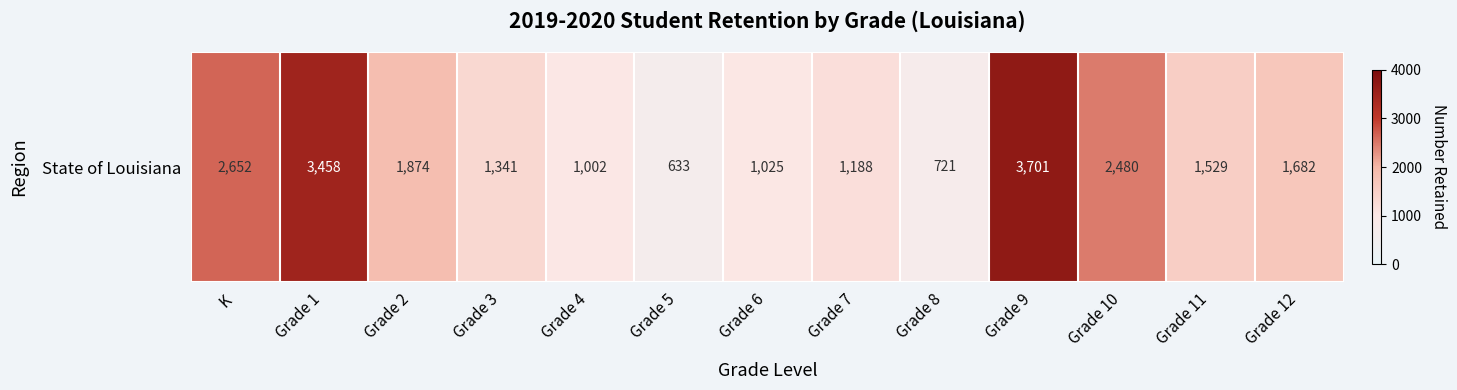

True or false: the data shows 1188 at Grade 7.

True